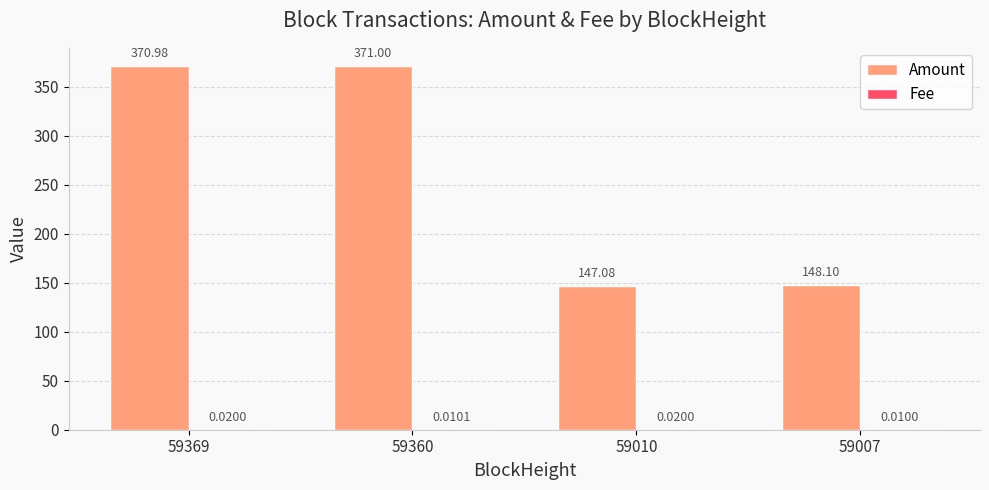

Which series has the largest total across all categories?

Amount